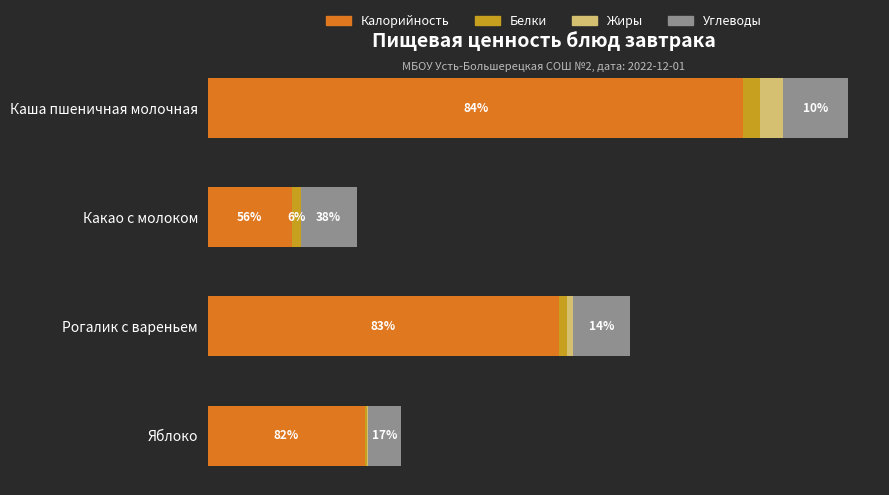

Which series has the largest total across all categories?

Калорийность